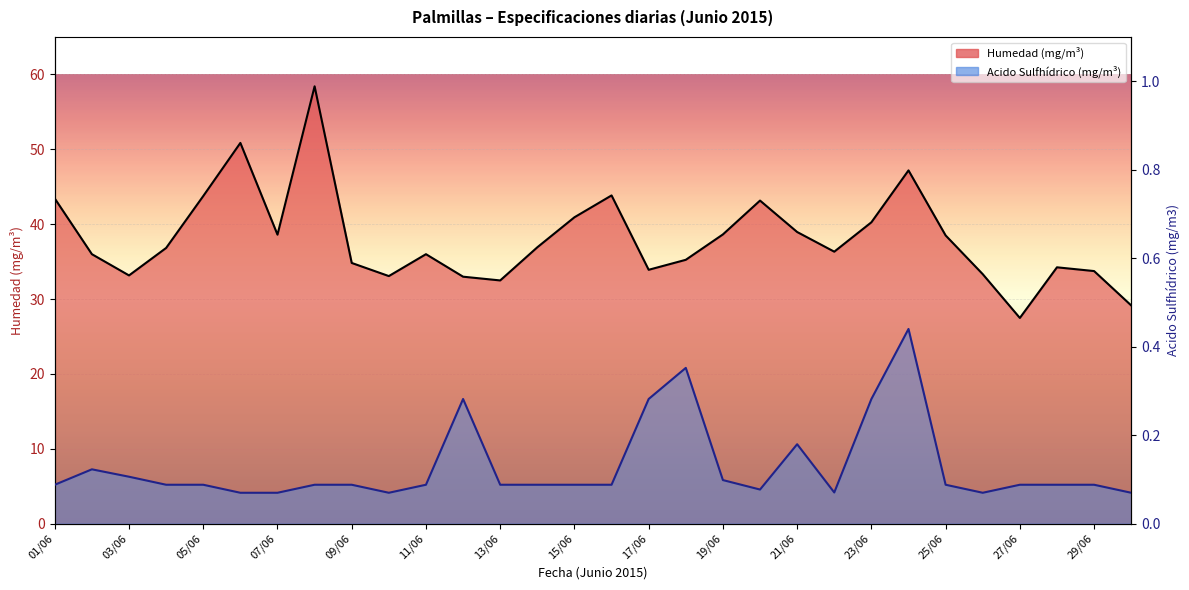

At which label does Humedad (mg/m3) first exceed 36?

01/06